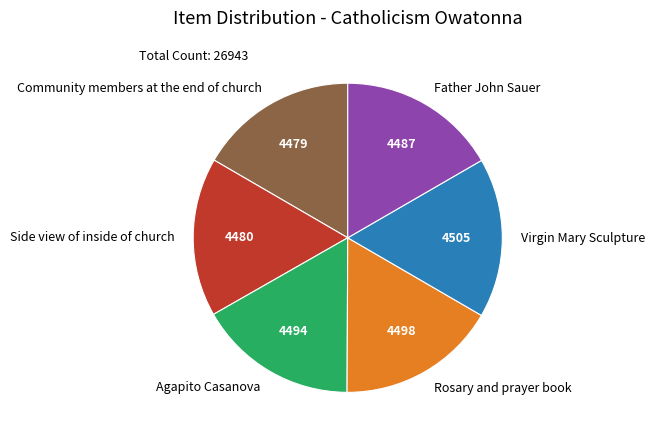

Combined, do Community members at the end of church and Father John Sauer account for over 50%?

No